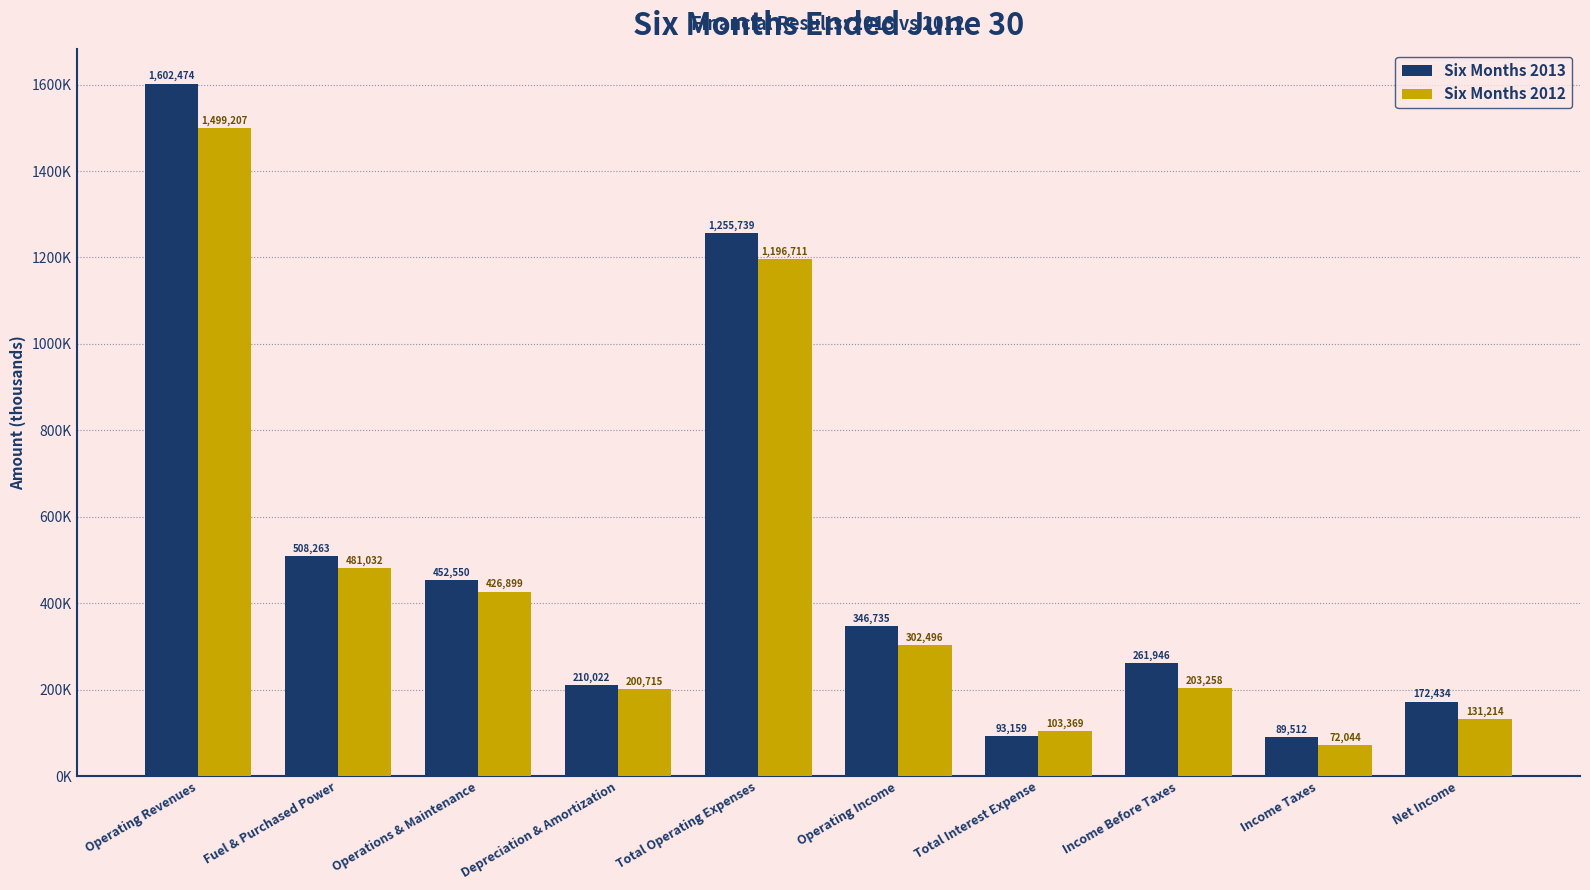

Reading left to right, transcribe all the data shown in this chart.

Six Months 2013: 1602474	508263	452550	210022	1255739	346735	93159	261946	89512	172434
Six Months 2012: 1499207	481032	426899	200715	1196711	302496	103369	203258	72044	131214